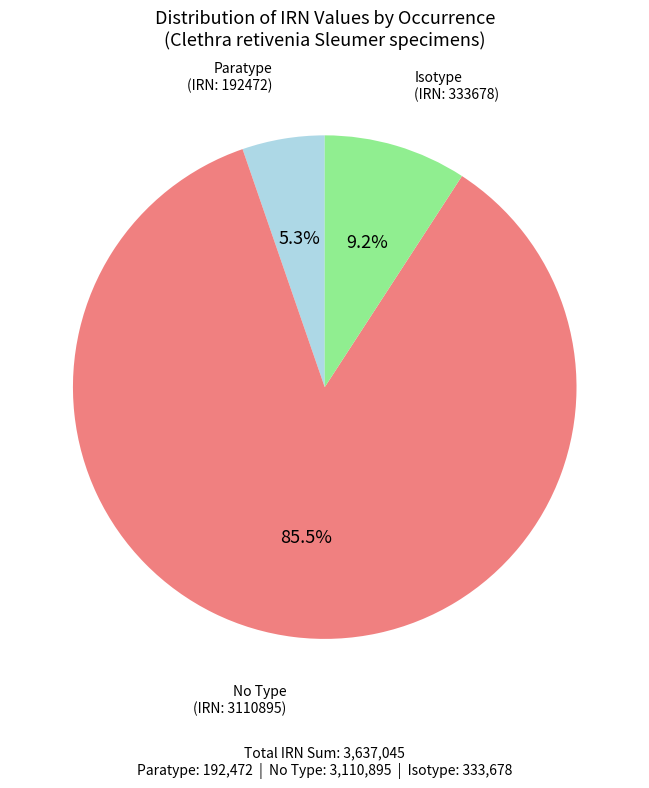

What is the majority slice?

No Type (IRN: 3110895)